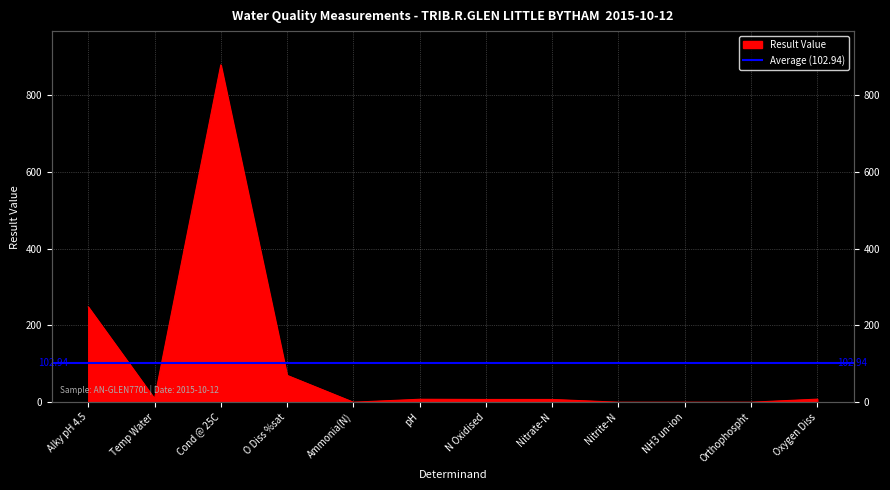

How many distinct data groups are displayed?

1